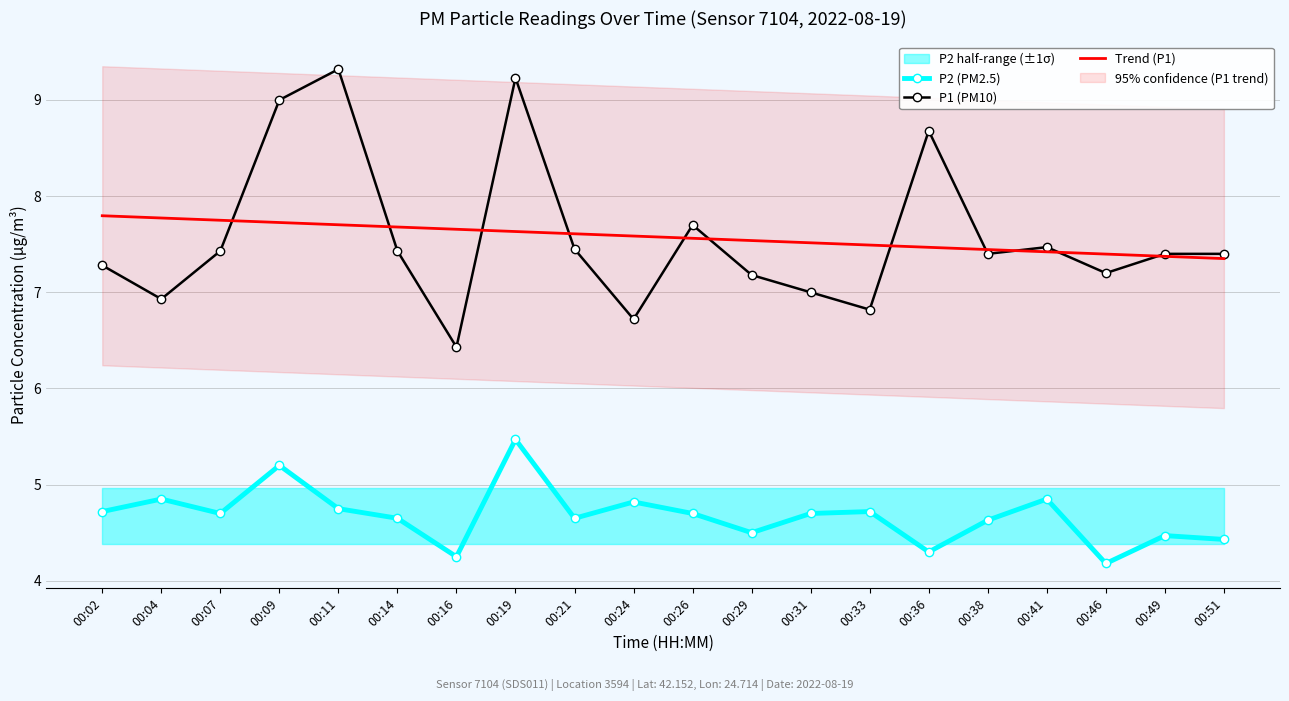

Rank the series by their maximum value, from highest to lowest.

P1 (PM10), Trend (P1), P2 (PM2.5)